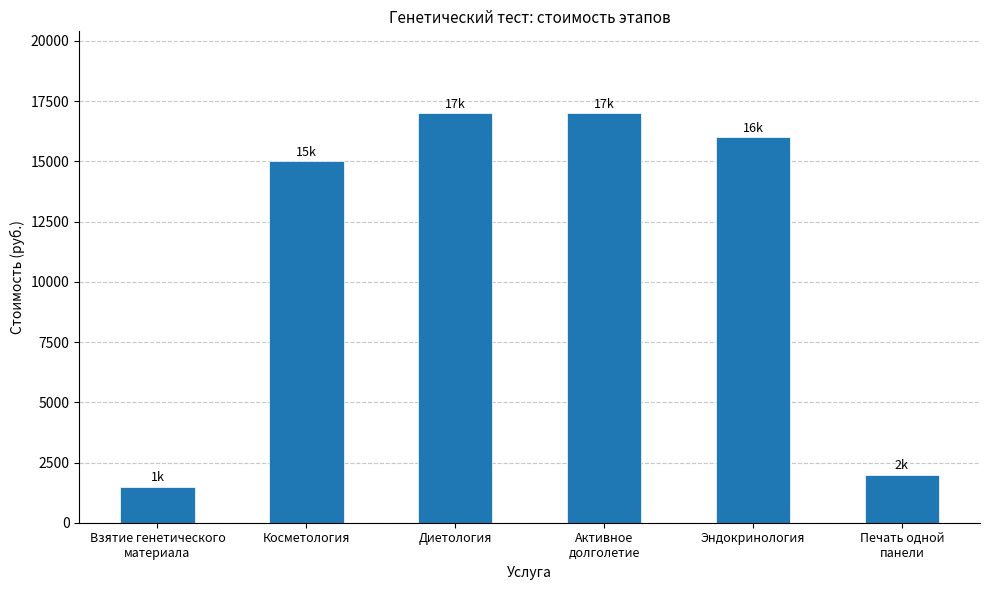

What position from the left is Косметология?

2